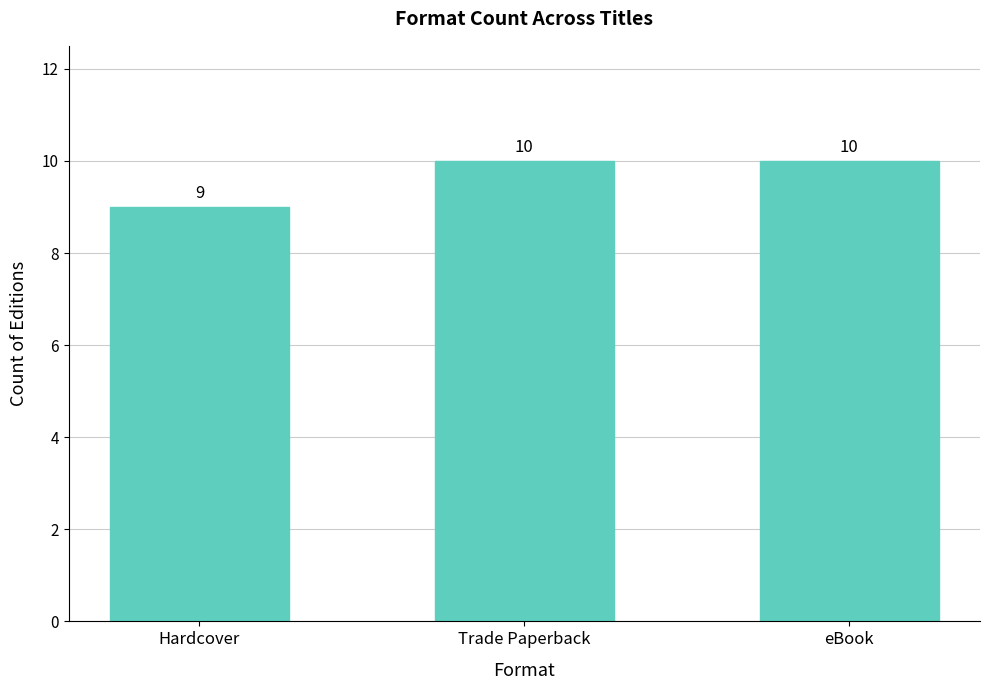

Does the chart contain stacked bars?

No